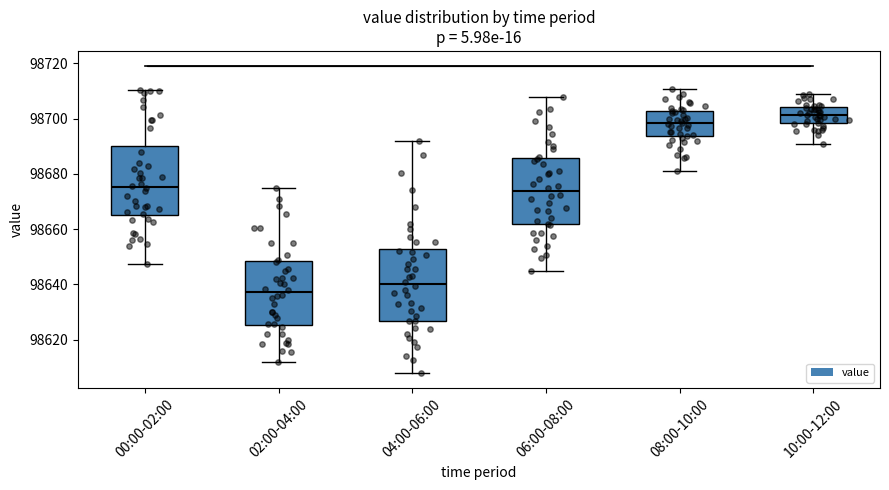

Which box's median line is the highest?

10:00-12:00